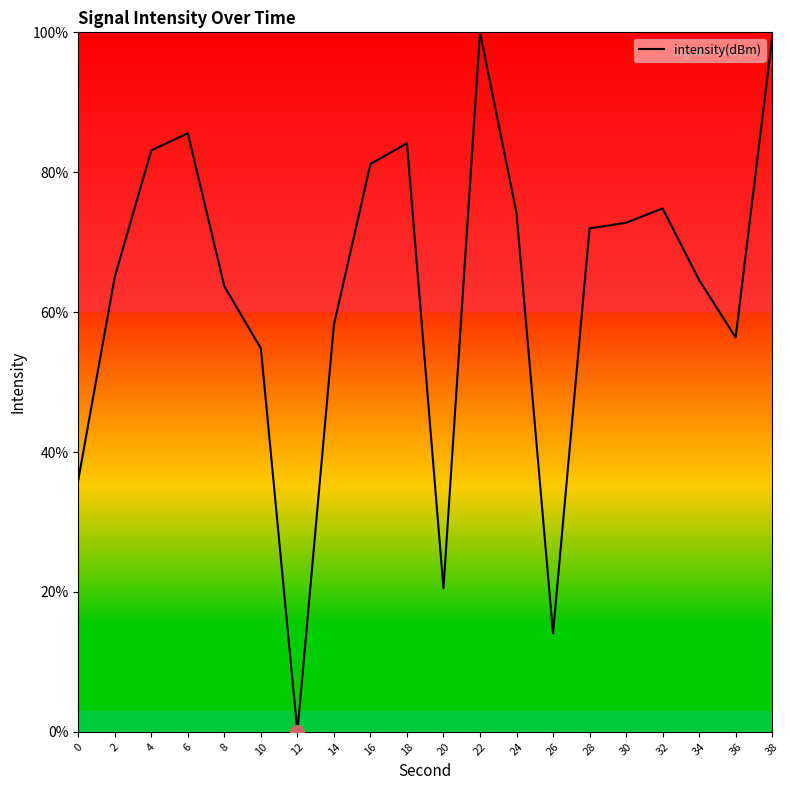

What is the greatest value displayed?

100.0